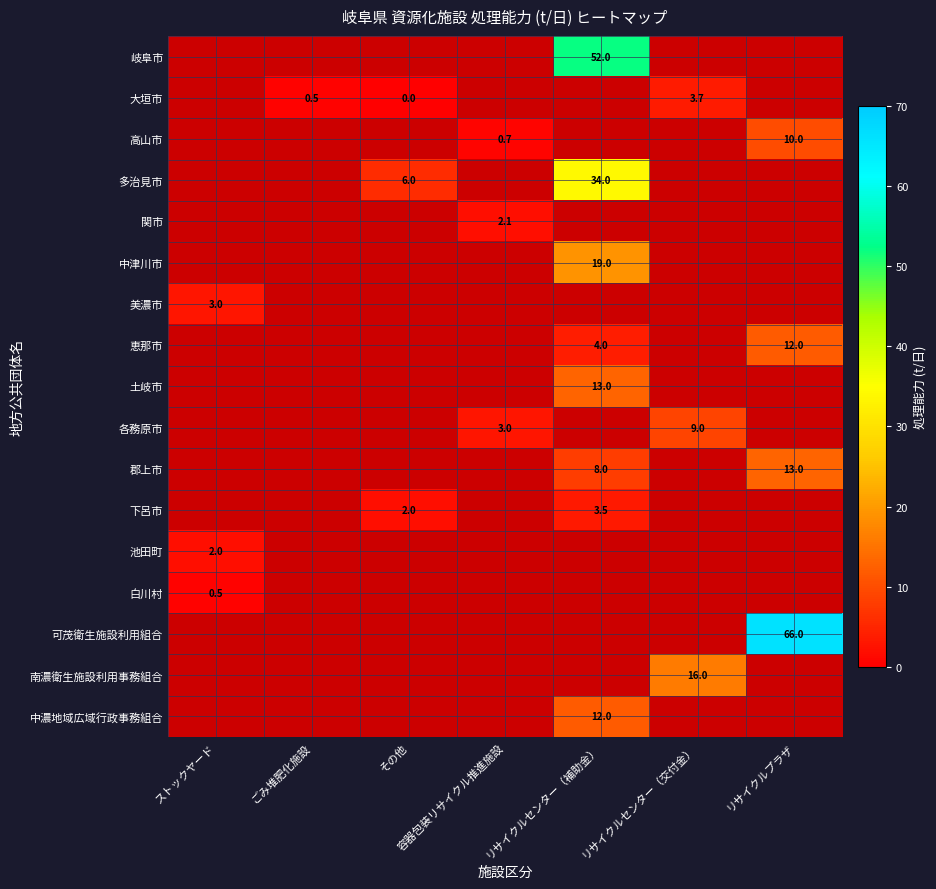

True or false: 美濃市 has a value of 0.9 at ストックヤード.

False